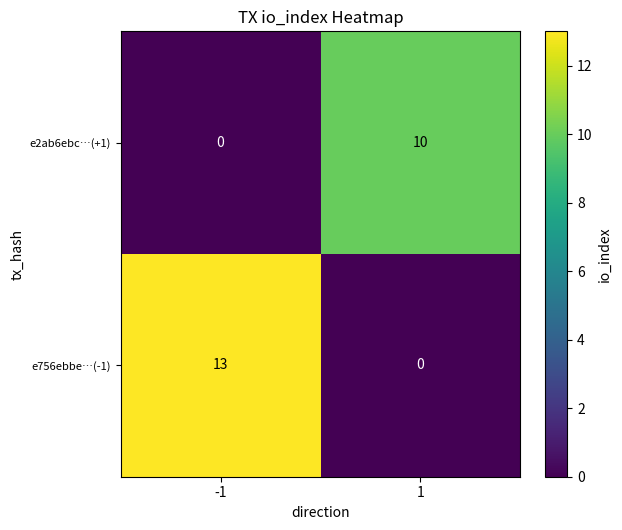

The value of e756ebbe…(-1) at -1 is 13. True or false?

True